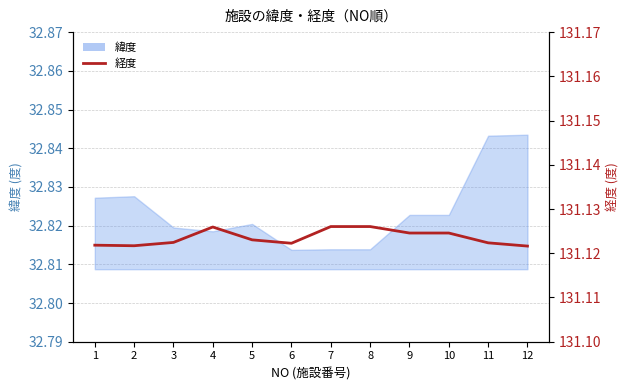

List the labels in order of value, largest first.

7, 8, 4, 9, 10, 5, 3, 11, 6, 1, 2, 12